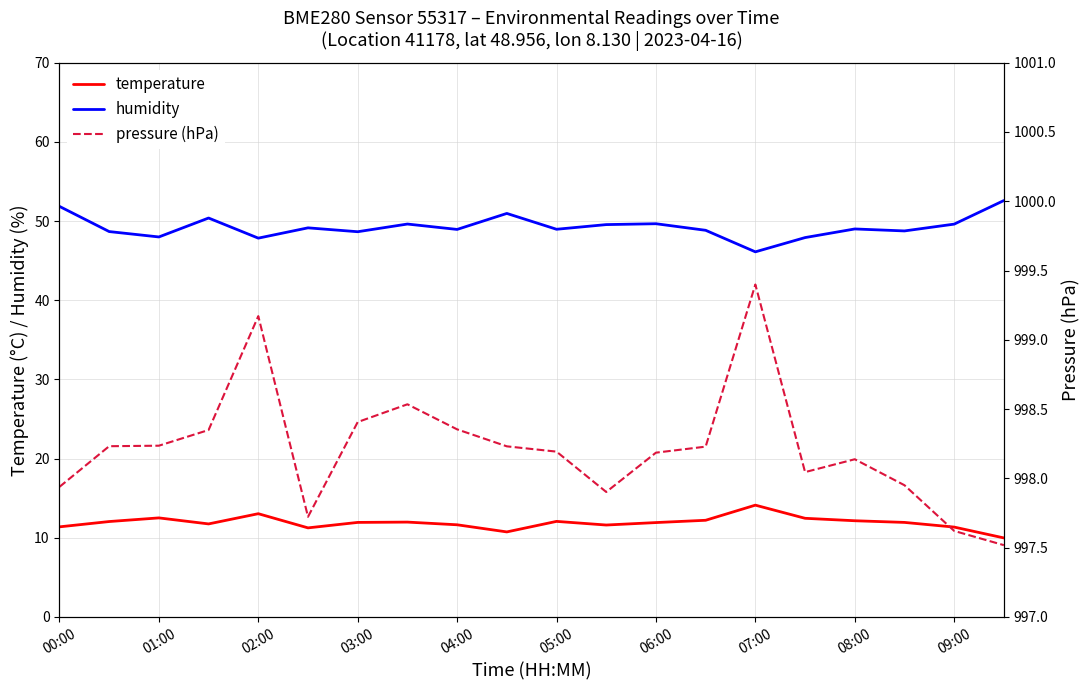

True or false: humidity has a value of 18.8 at 19.

False